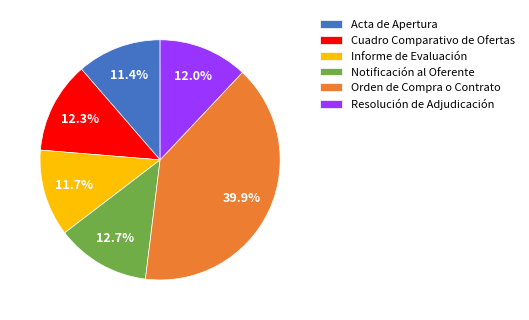

What is the largest slice in the pie chart?

Orden de Compra o Contrato